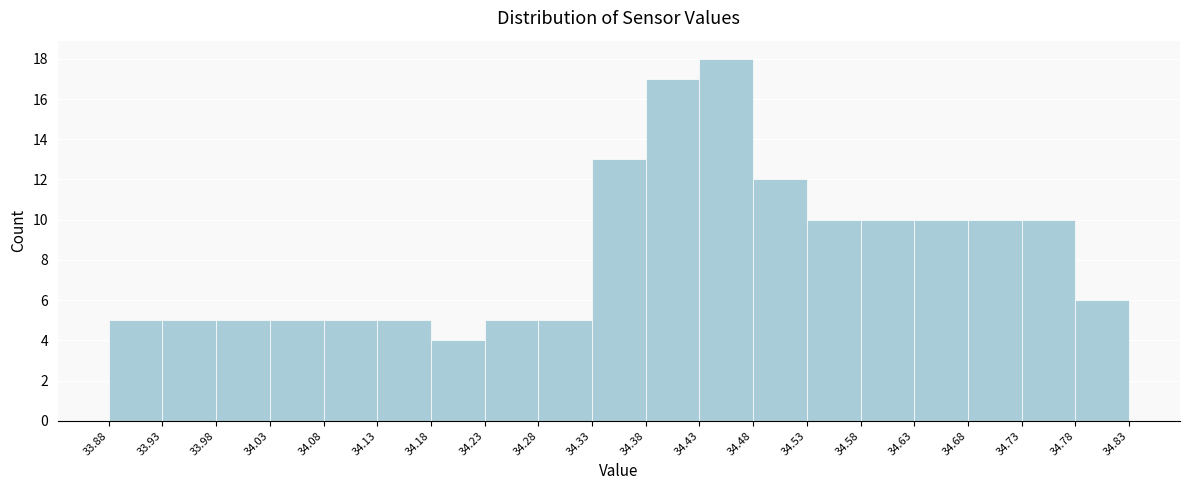

What is the height of the bar covering 33.93 to 33.98 on the x-axis? The values are not printed on the chart, so give them approximately, as read against the axis.

5